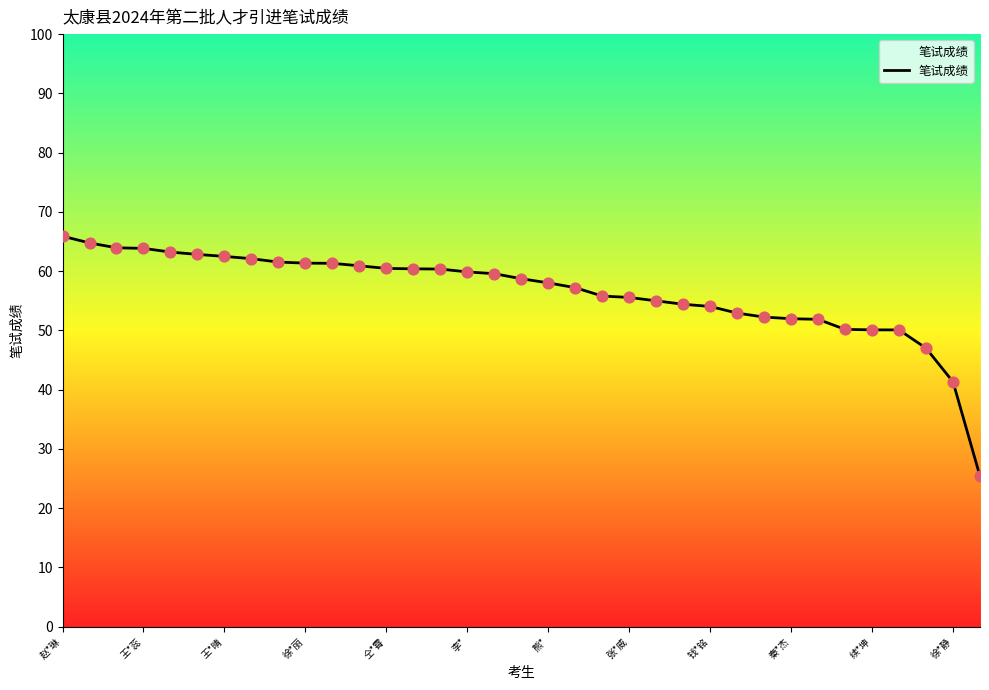

What is the greatest value displayed?

65.9